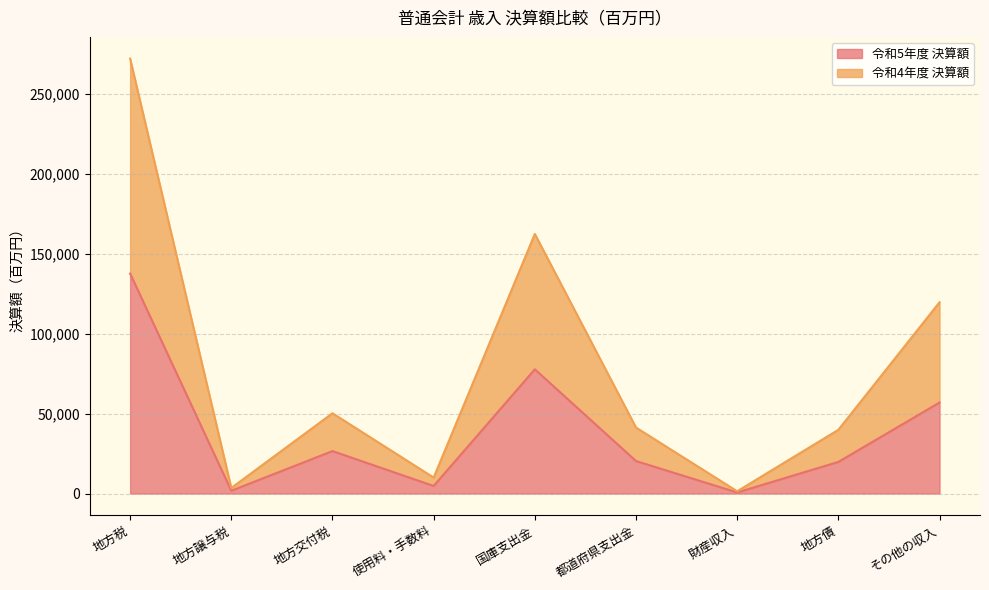

List the labels in order of 令和4年度 決算額 value, largest first.

地方税, 国庫支出金, その他の収入, 地方交付税, 都道府県支出金, 地方債, 使用料・手数料, 地方譲与税, 財産収入